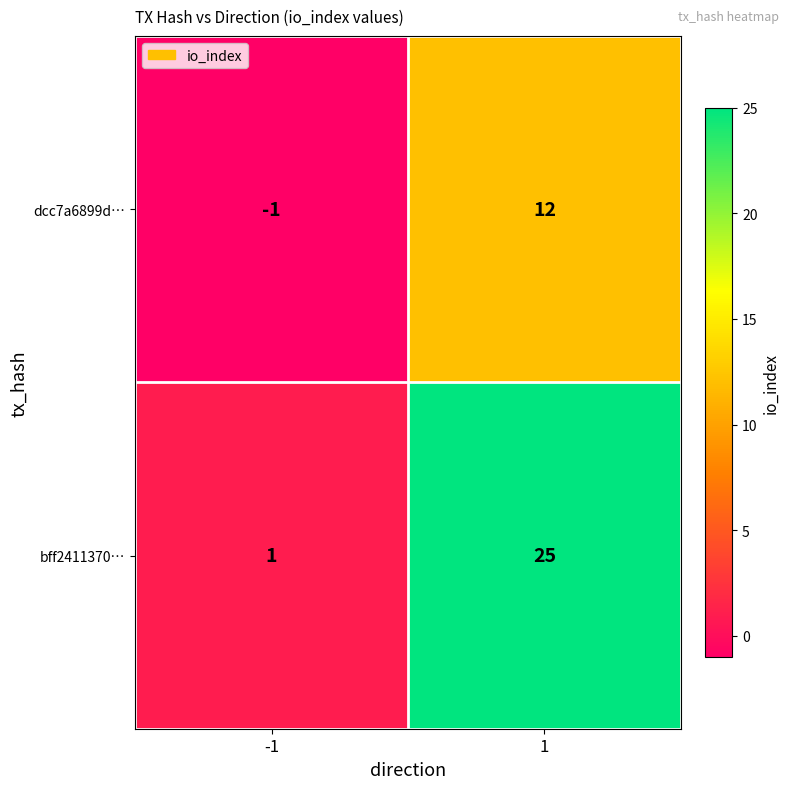

Reading right to left, what are all the values shown in this chart?

dcc7a6899d…: 1=12	-1=-1
bff2411370…: 1=25	-1=1